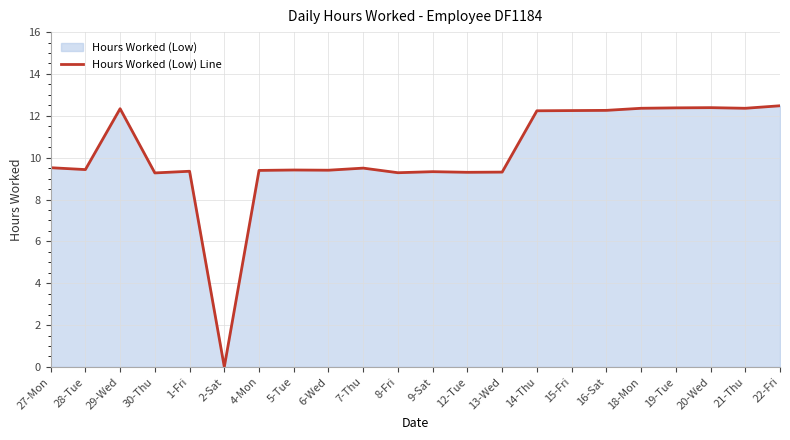

How many positive values are there?

21